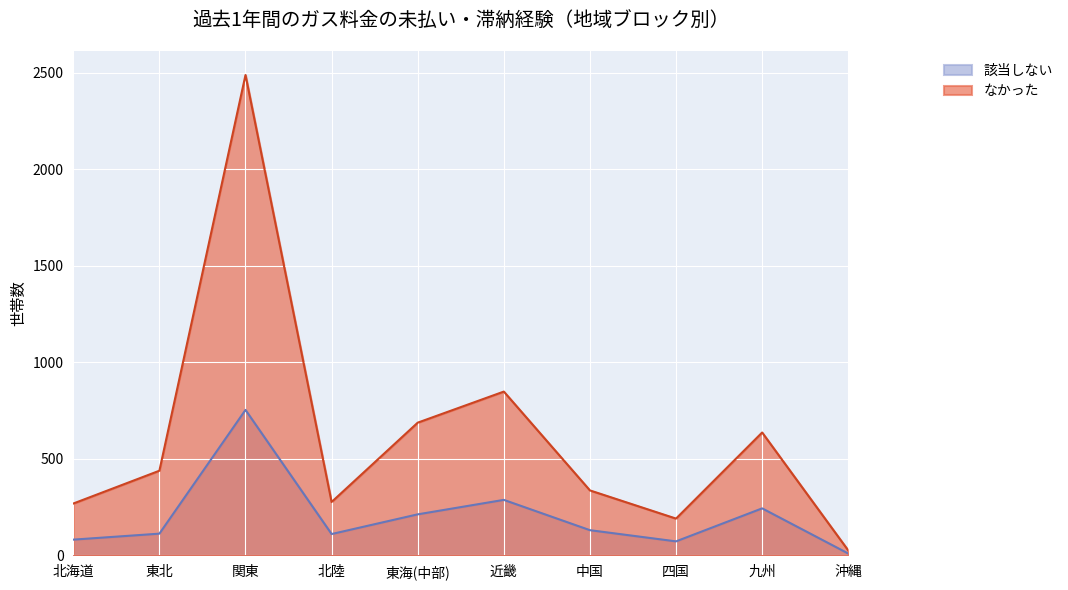

At which category does 該当しない reach its first local valley?

北陸